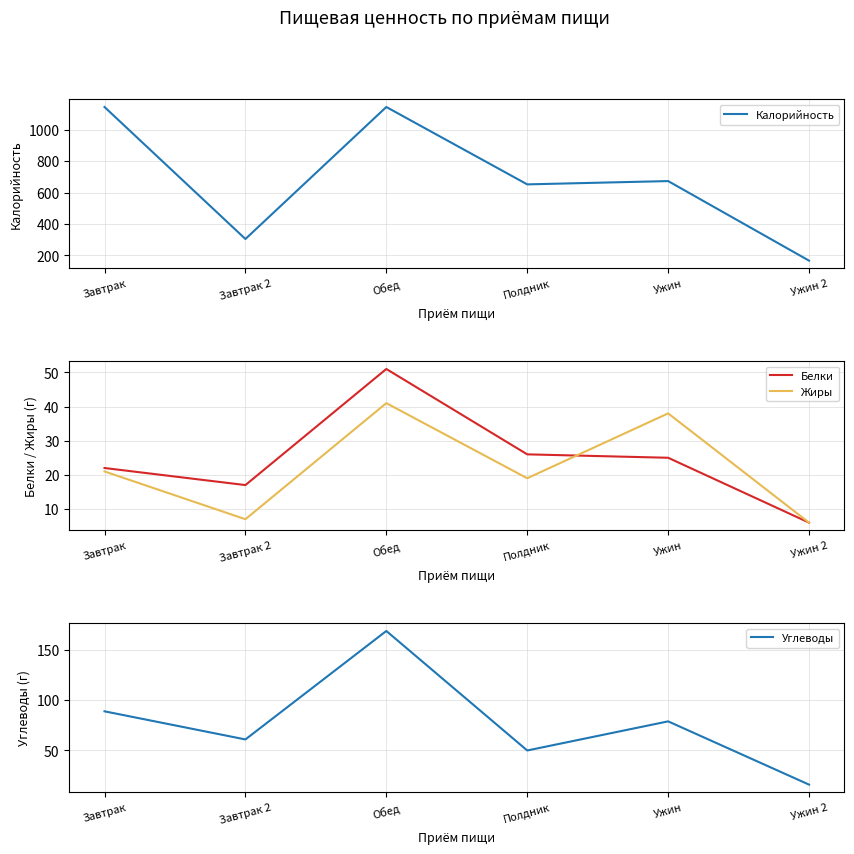

Count the number of categories in the chart.

6